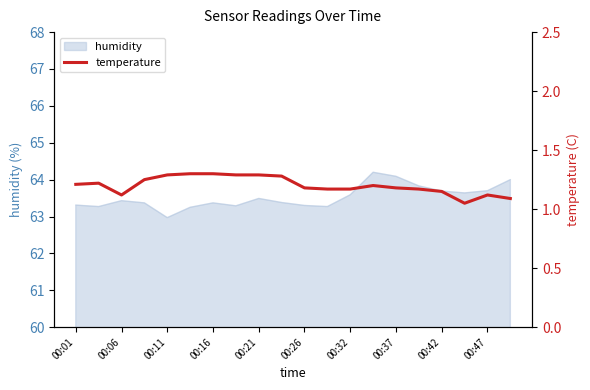

Does the chart display data point markers on the line(s)?

No